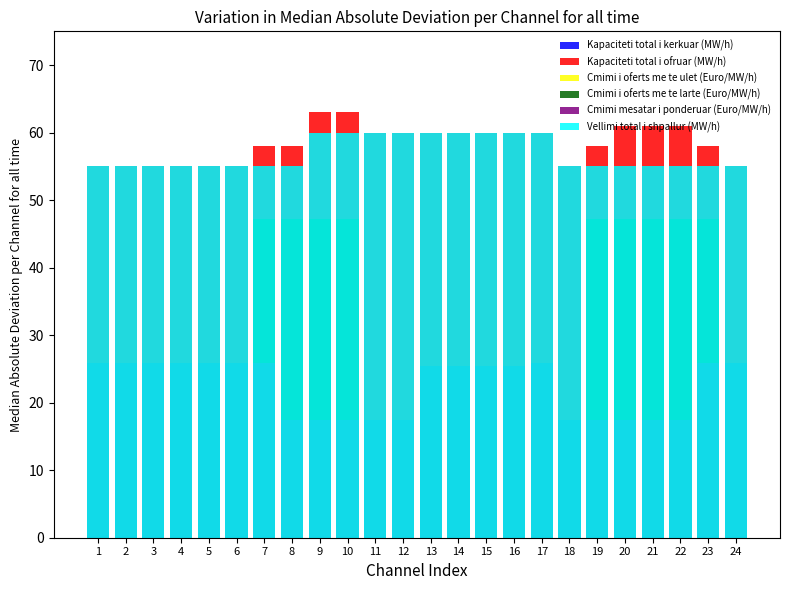

How many series are shown in this chart?

6